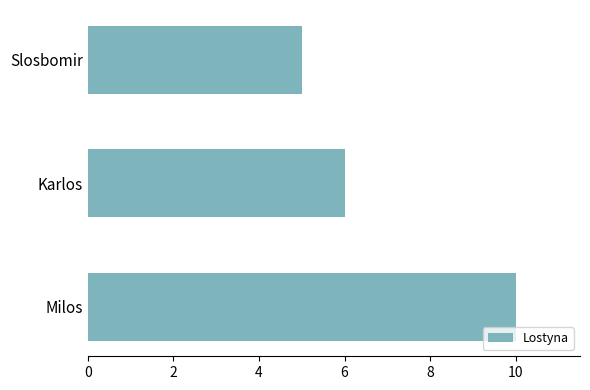

What is the change in value from Milos to Slosbomir?

-5